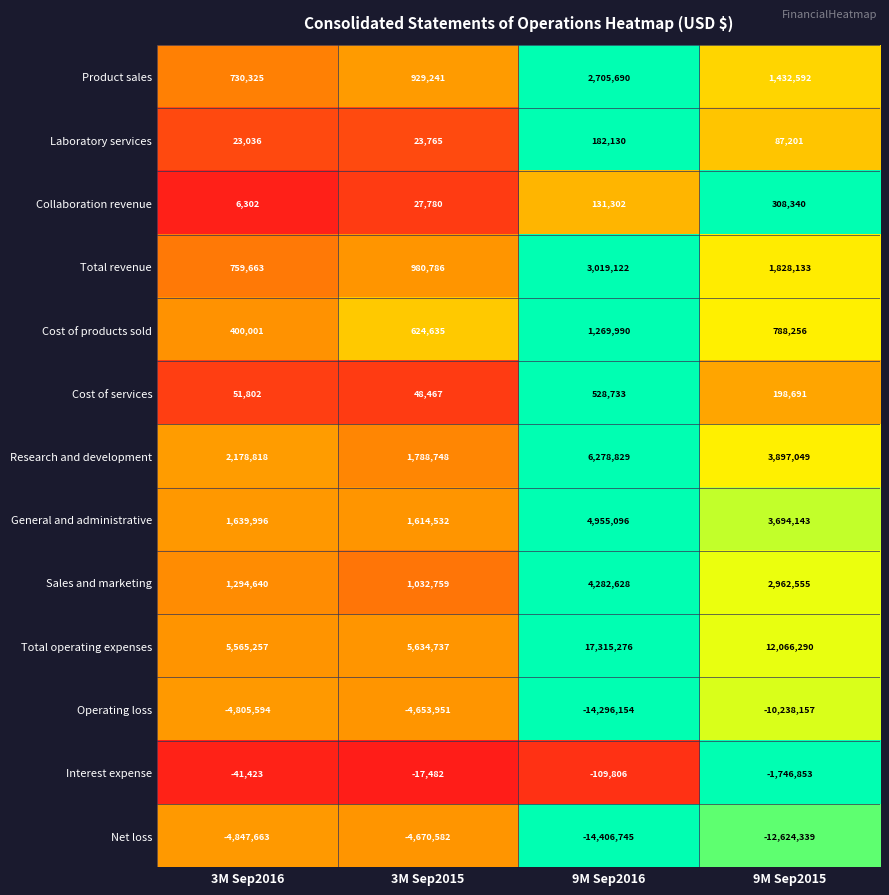

List the series in order of their peak value, lowest first.

Net loss, Operating loss, Interest expense, Laboratory services, Collaboration revenue, Cost of services, Cost of products sold, Product sales, Total revenue, Sales and marketing, General and administrative, Research and development, Total operating expenses